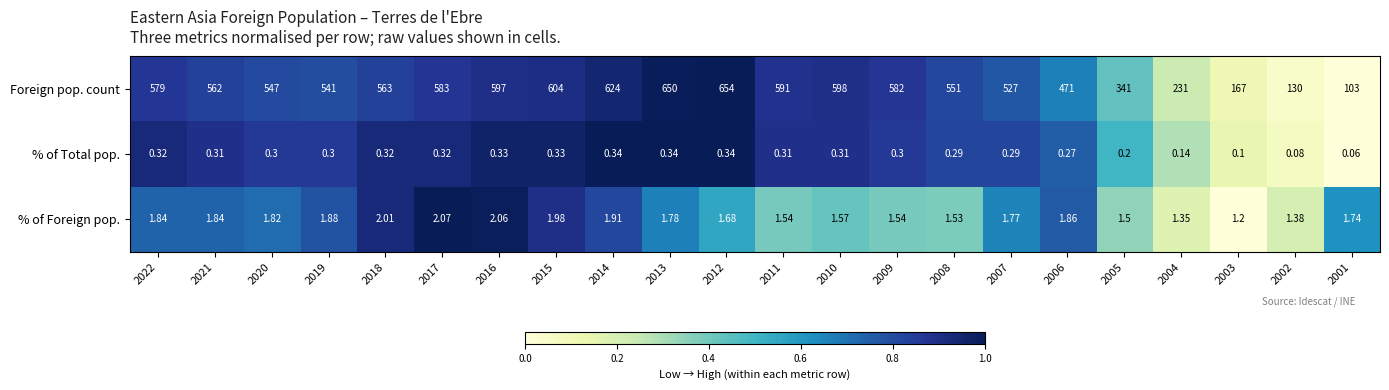

How many data points does each series have?

22